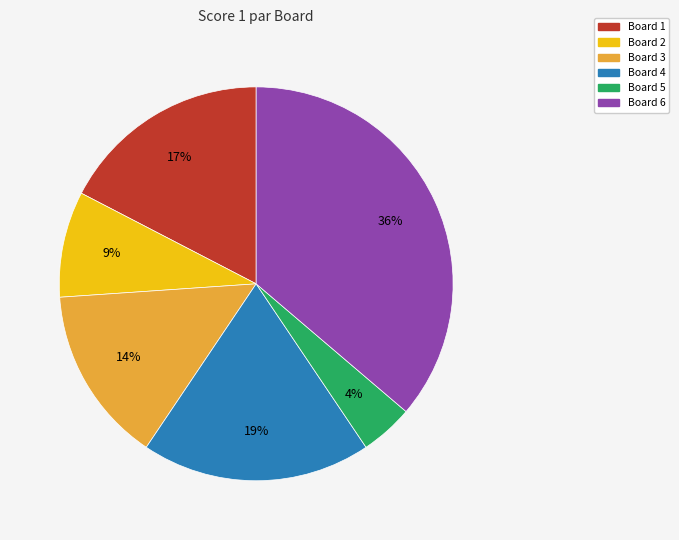

Is there a majority slice in this chart?

No